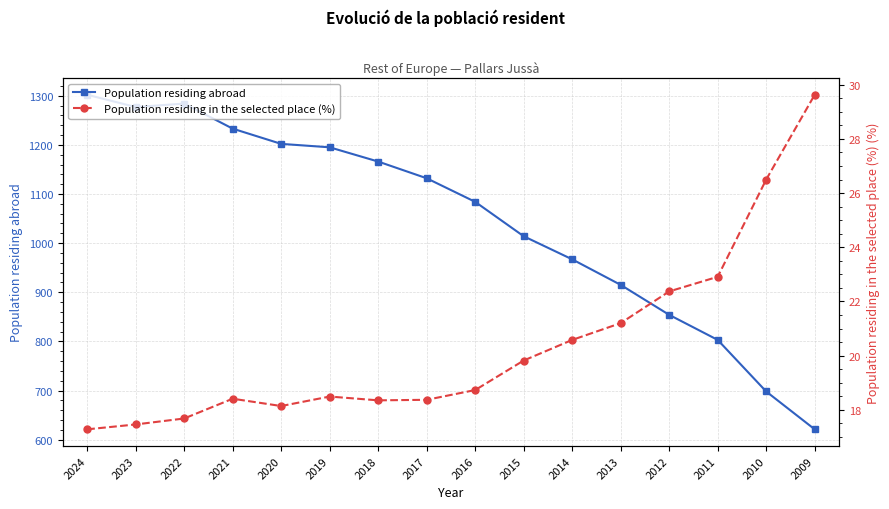

What is the difference between the highest and lowest values at 2010?

671.5